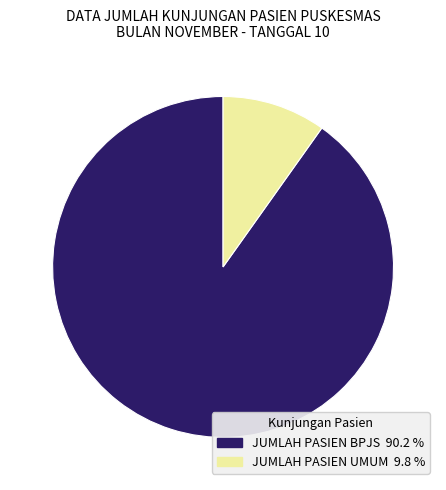

Is it true that JUMLAH PASIEN BPJS is 99% of the pie?

False